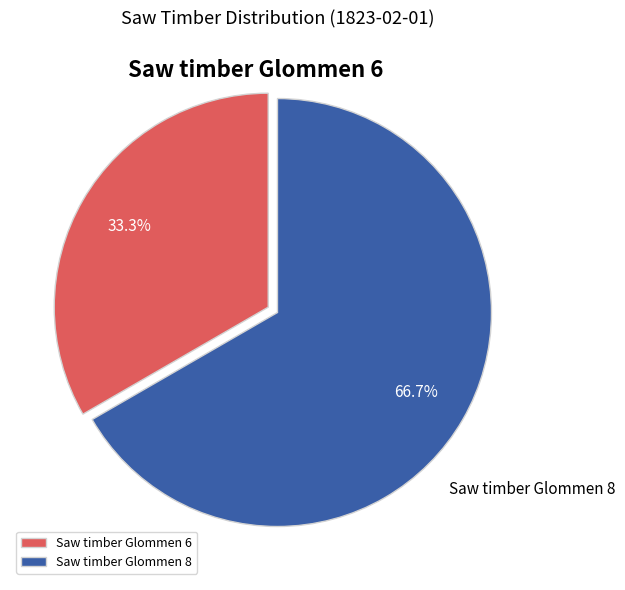

Between Saw timber Glommen 8 and Saw timber Glommen 6, which is larger?

Saw timber Glommen 8